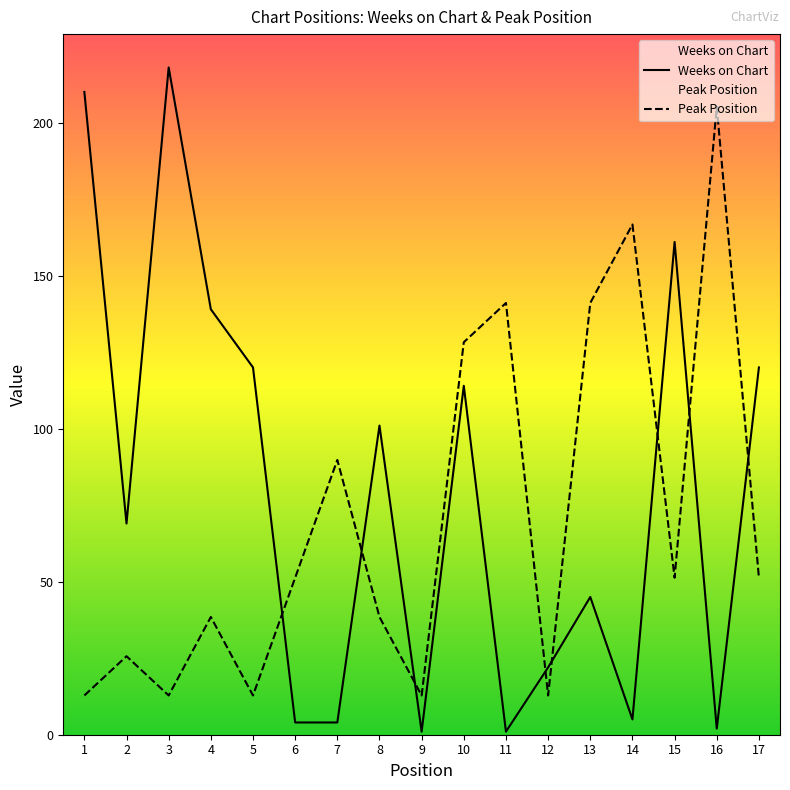

What is the lowest value of the Peak Position series?

12.8